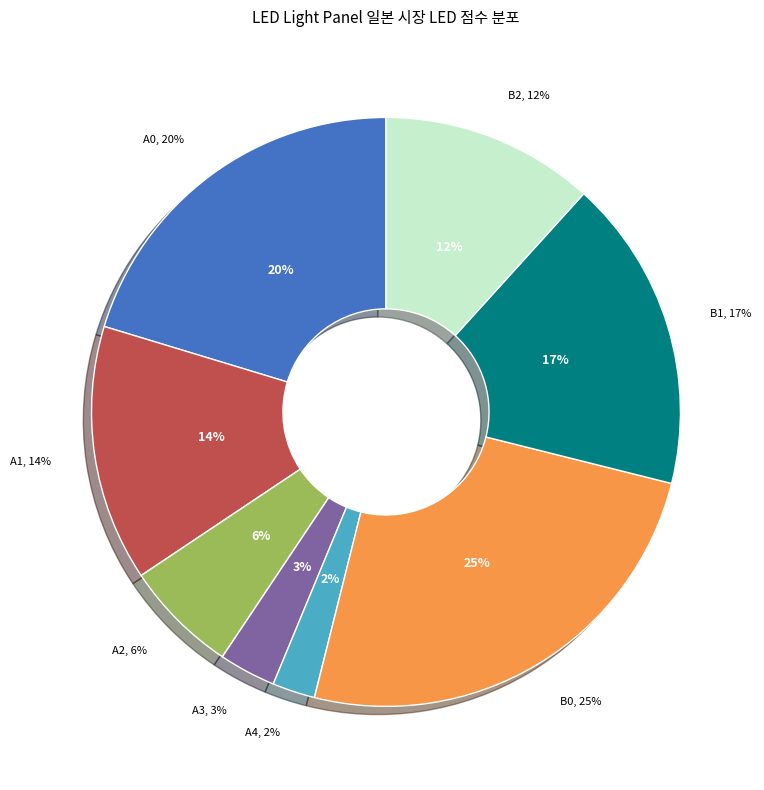

Is A0 the majority of the pie?

No